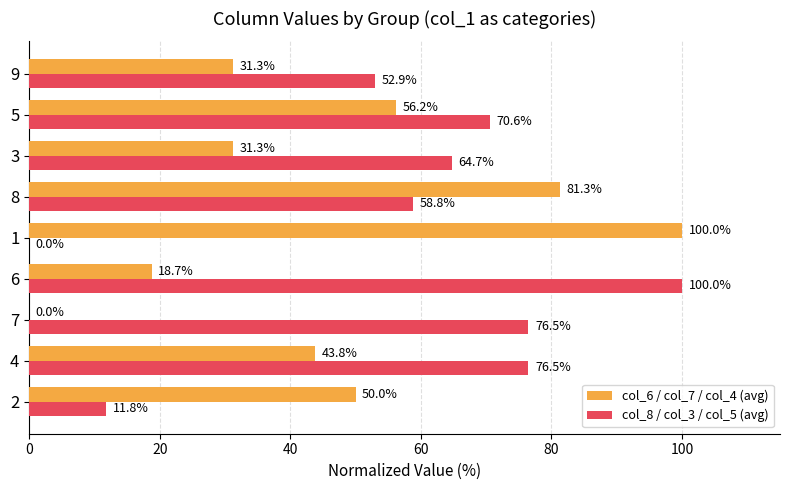

What is the sum of the col_6 / col_7 / col_4 (avg) values at 5 and 8?

137.5